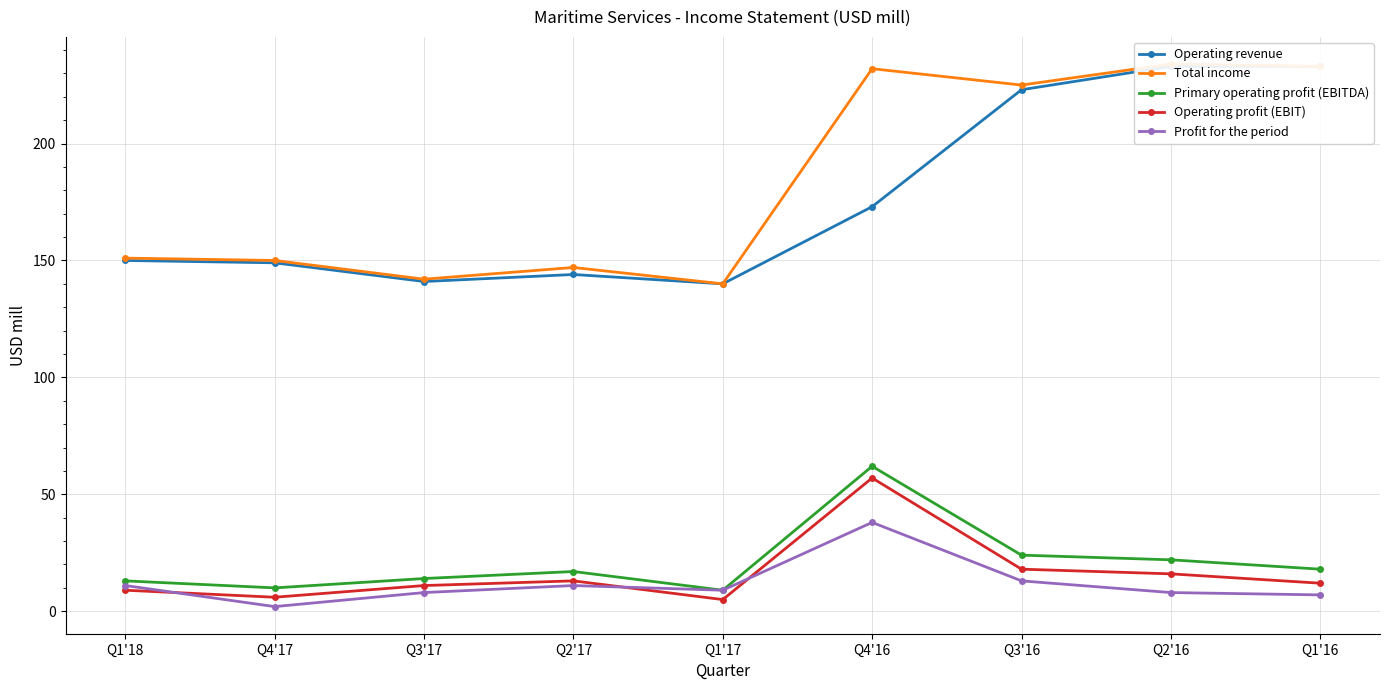

At how many categories does at least one series exceed 44?

9